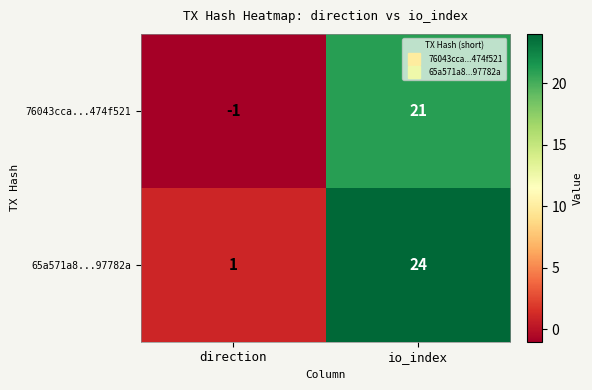

Count the number of data series in this chart.

2